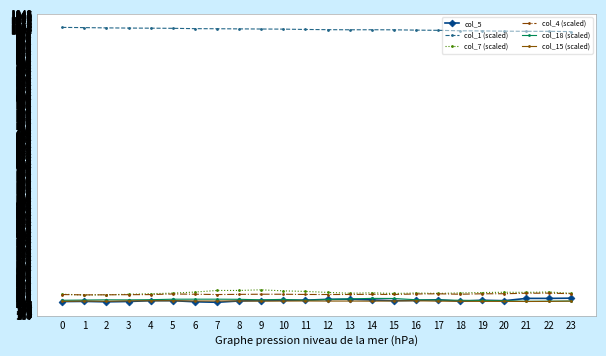

What is the spread (max minus min) of values at 7?

799.9